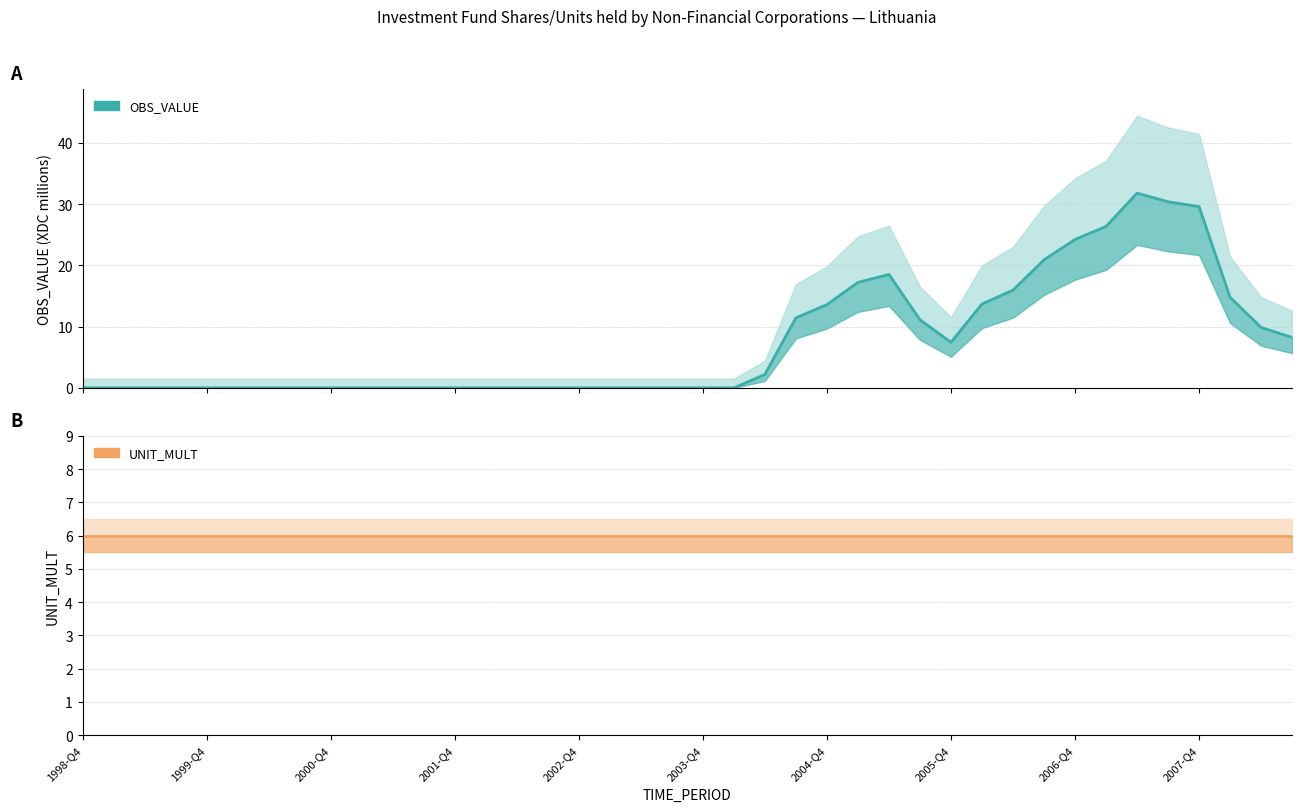

True or false: the data has more than 1 interior local peaks.

True